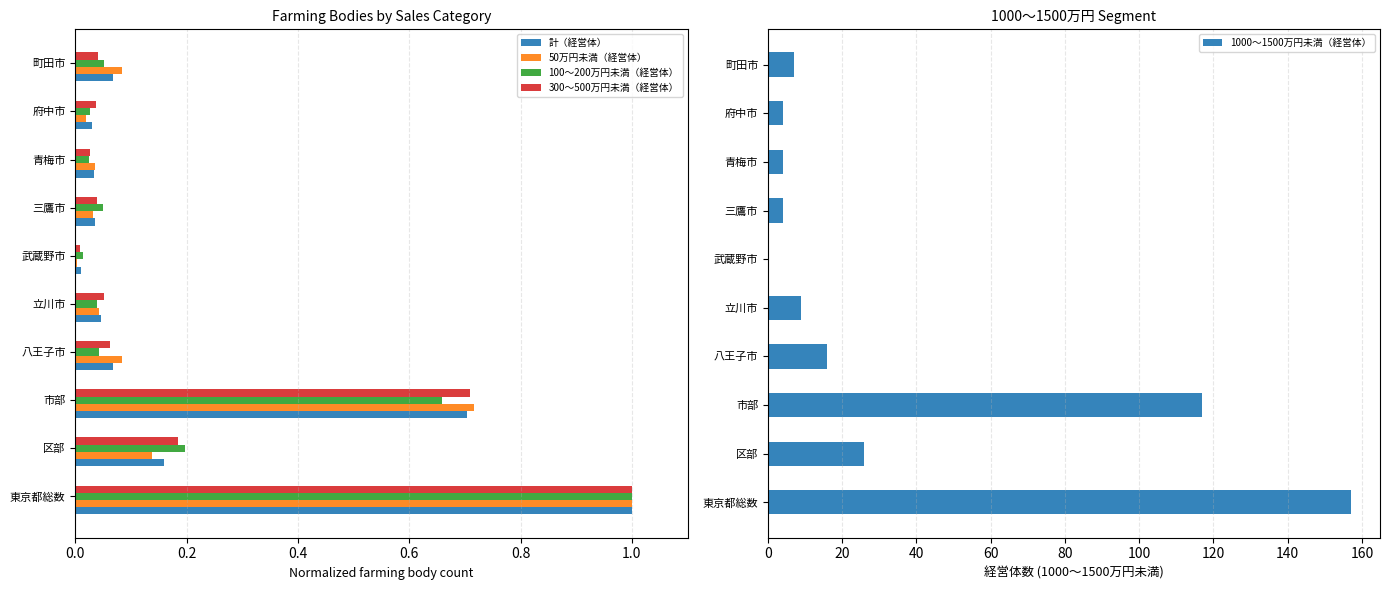

At which label does 計（経営体） reach its peak?

東京都総数